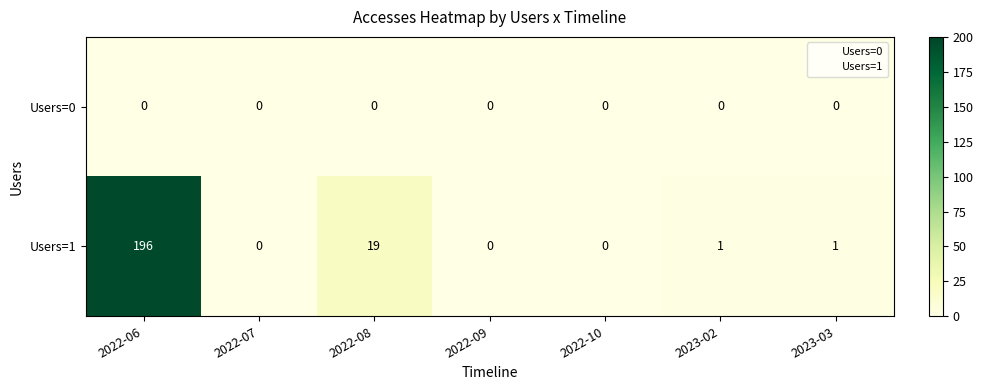

At which category is the sum across all series the highest?

2022-06